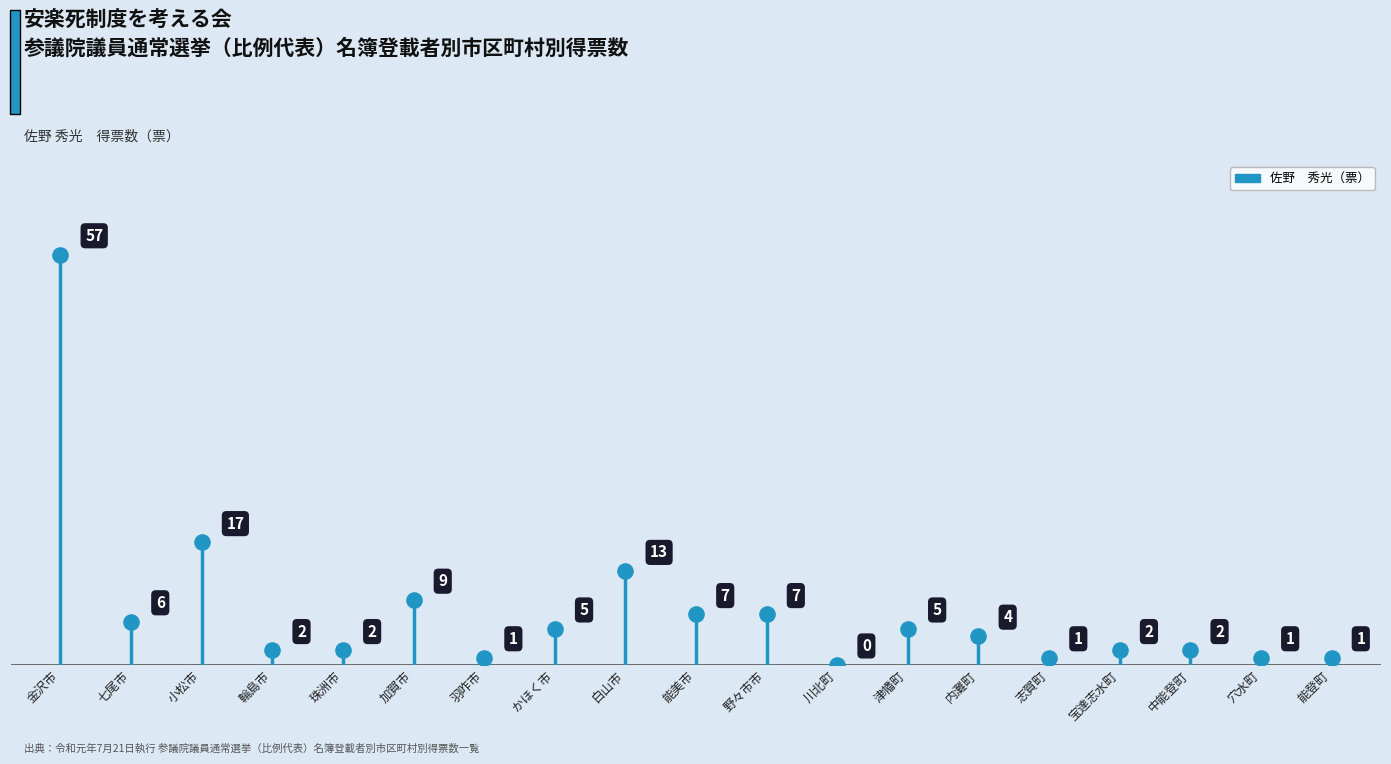

What is the range of Y values (max minus min)?

57